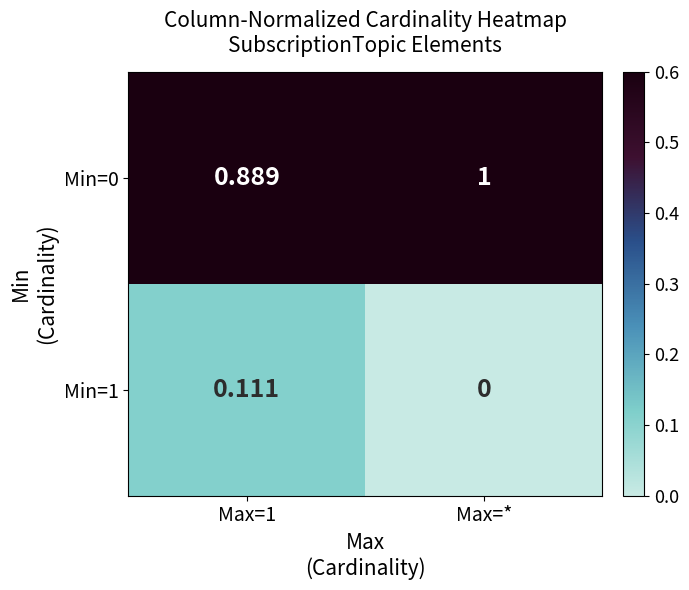

Which category has the highest value in the Min=0 series?

Max=*